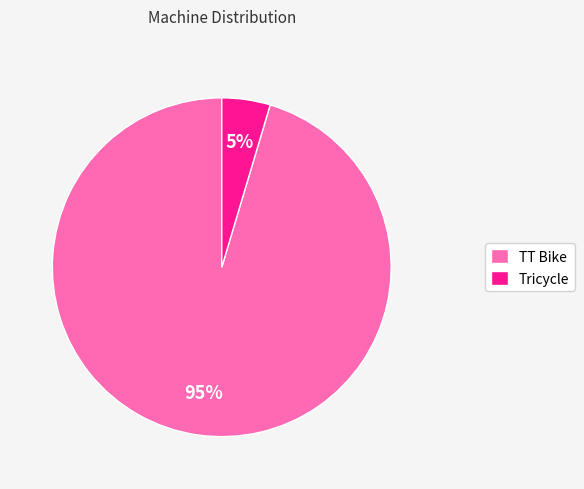

Which has a higher value, Tricycle or TT Bike?

TT Bike